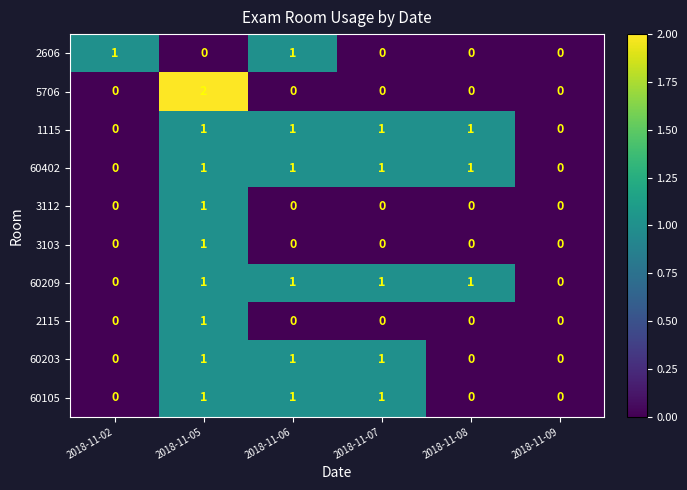

True or false: 60402 has a value of 0 at 2018-11-02.

True